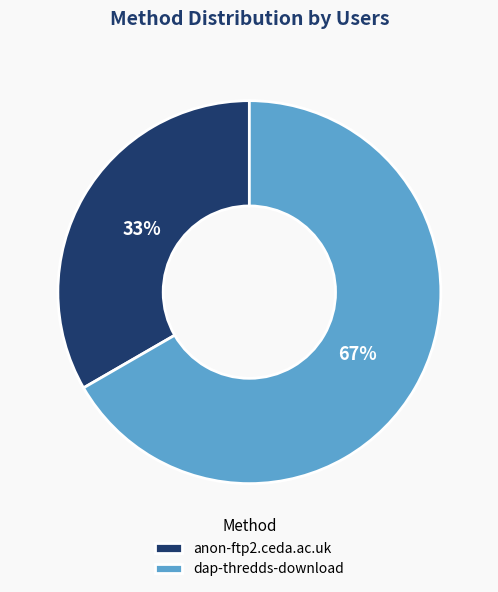

How many slices are in this pie chart?

2